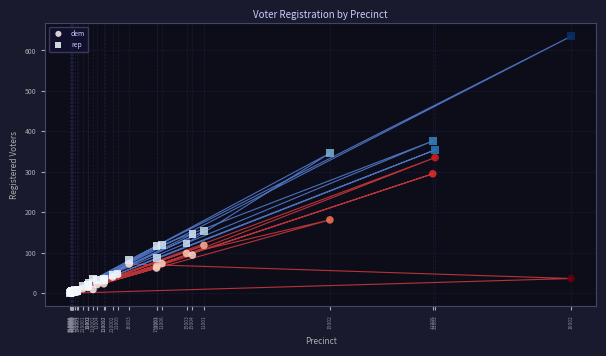

What are all the series names shown in the legend?

dem, rep